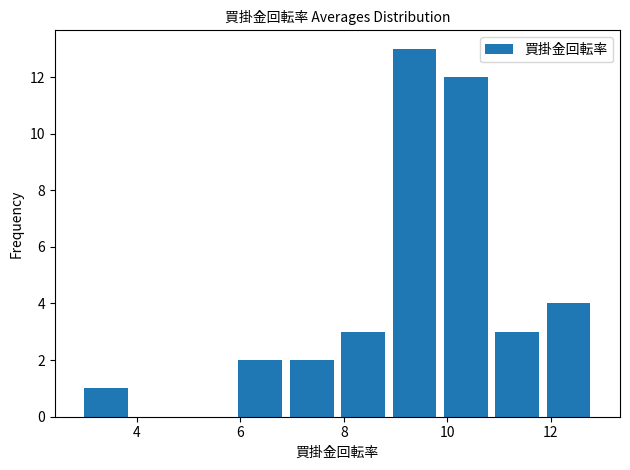

Reading left to right, transcribe this chart: for each bar, give the range it covers on the x-axis and its height. Neither the bar edges nor the heights are printed on the chart, so give them approximately, as read against the axes.

3.0 to 4.0: 1
4.0 to 4.8: 0
4.8 to 5.8: 0
5.8 to 6.8: 2
6.8 to 7.8: 2
7.8 to 8.8: 3
8.8 to 9.8: 13
9.8 to 10.8: 12
10.8 to 11.8: 3
11.8 to 12.8: 4